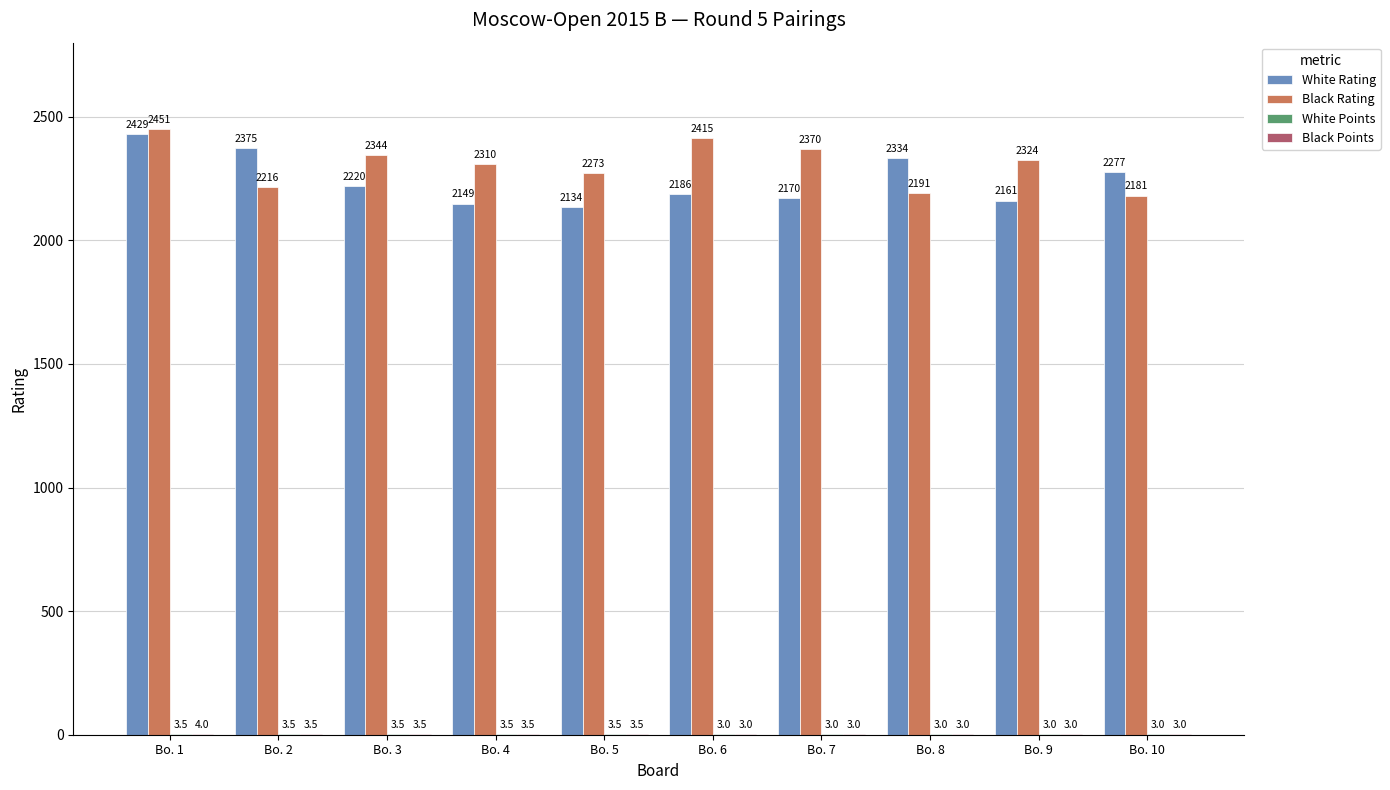

Where does the Black Rating series first go above 2324?

Bo. 1